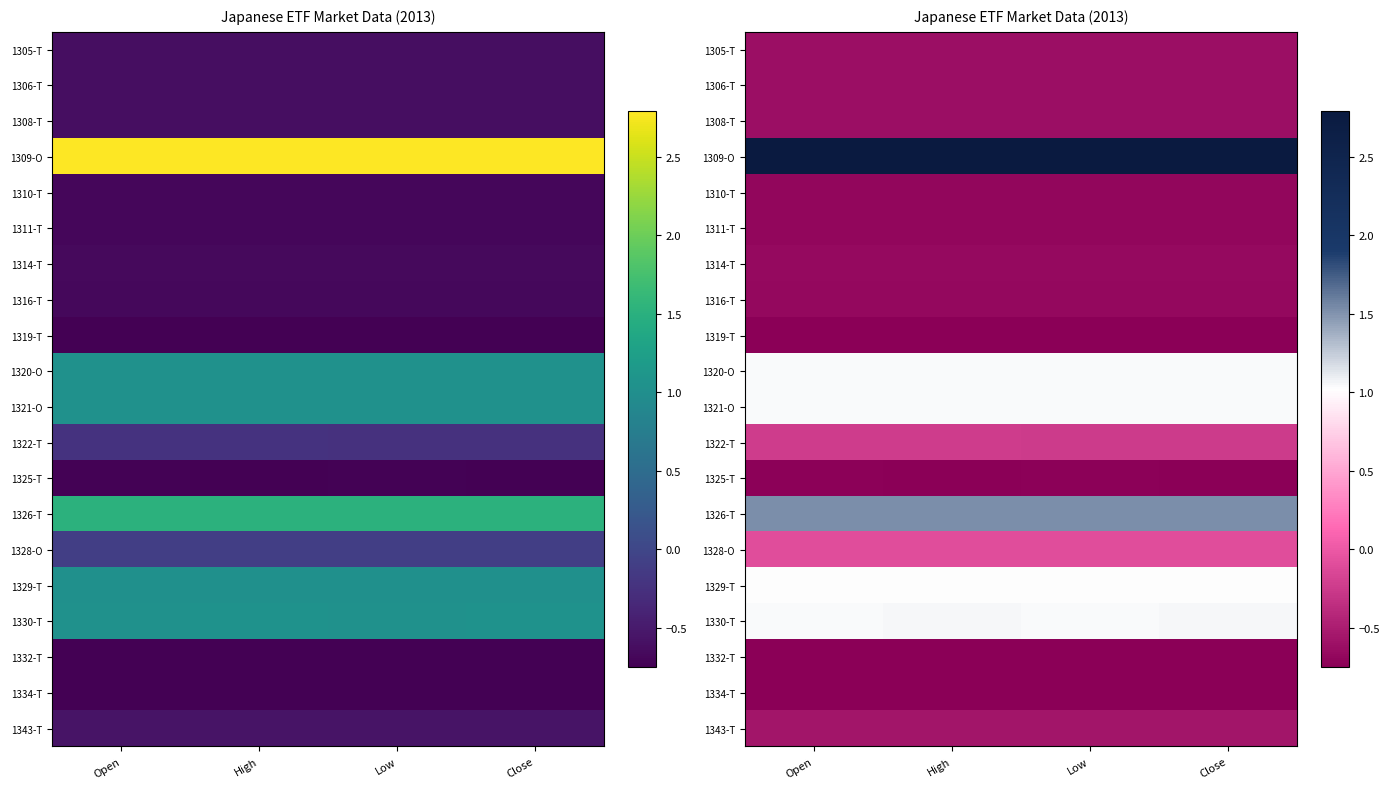

At which category is the sum across all series the highest?

High